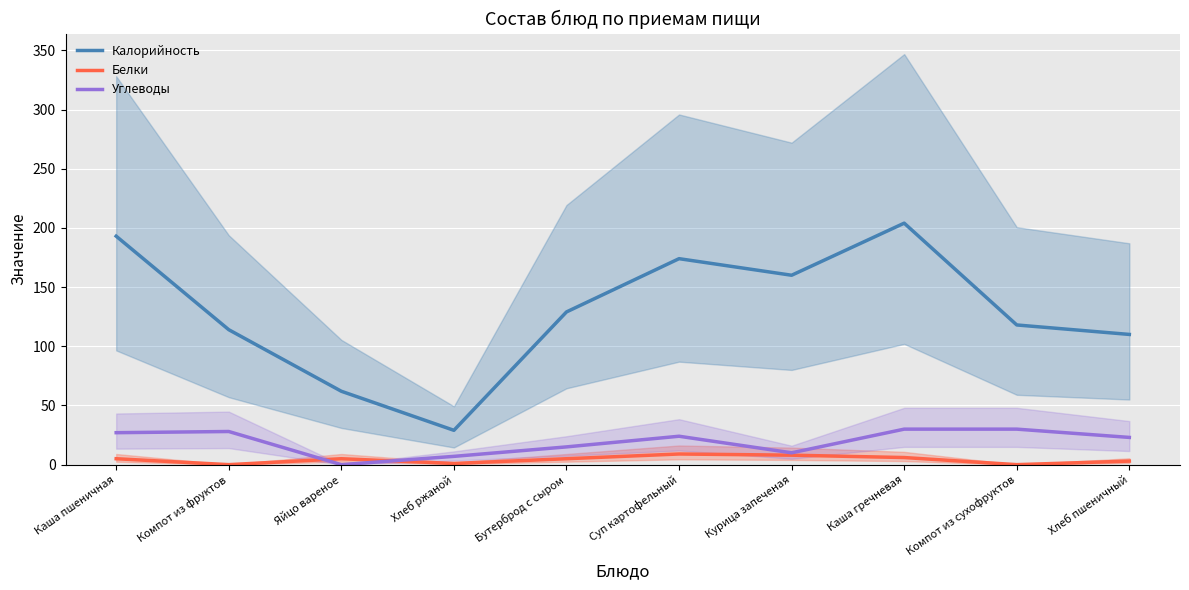

At which category does Калорийность reach its first local peak?

Суп картофельный